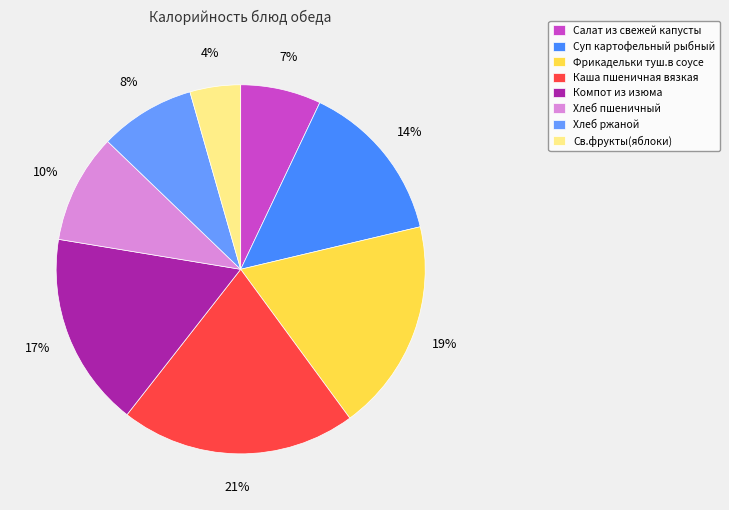

To the nearest percent, what is the combined percentage of Каша пшеничная вязкая and Компот из изюма?

38%